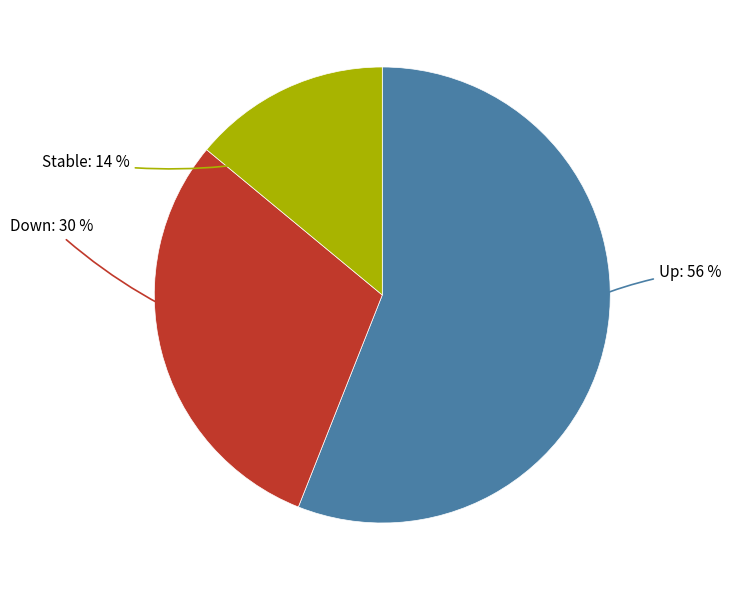

Rank the categories by value from highest to lowest.

Up, Down, Stable